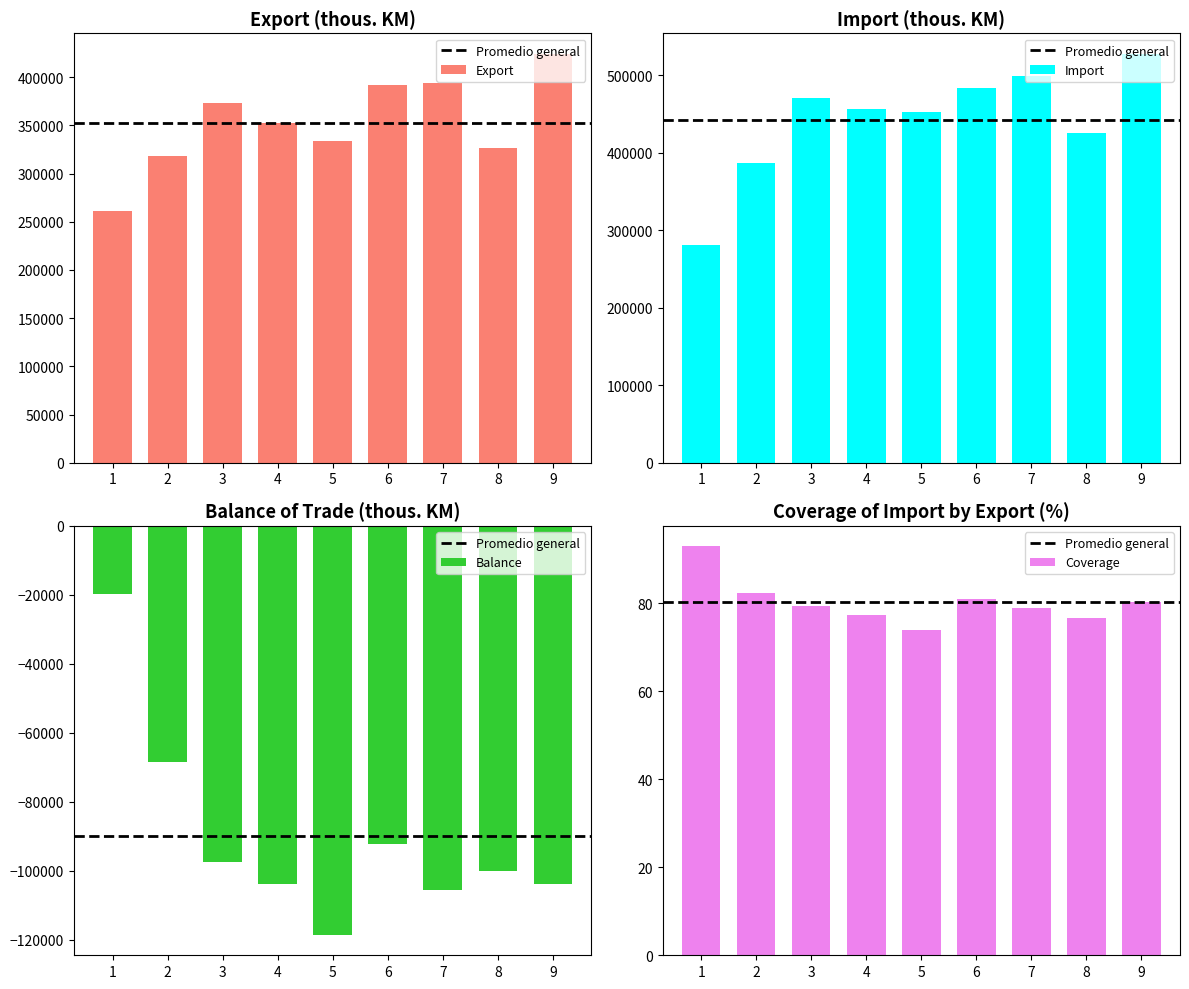

Is it true that Balance equals -68357.1 at May?

False